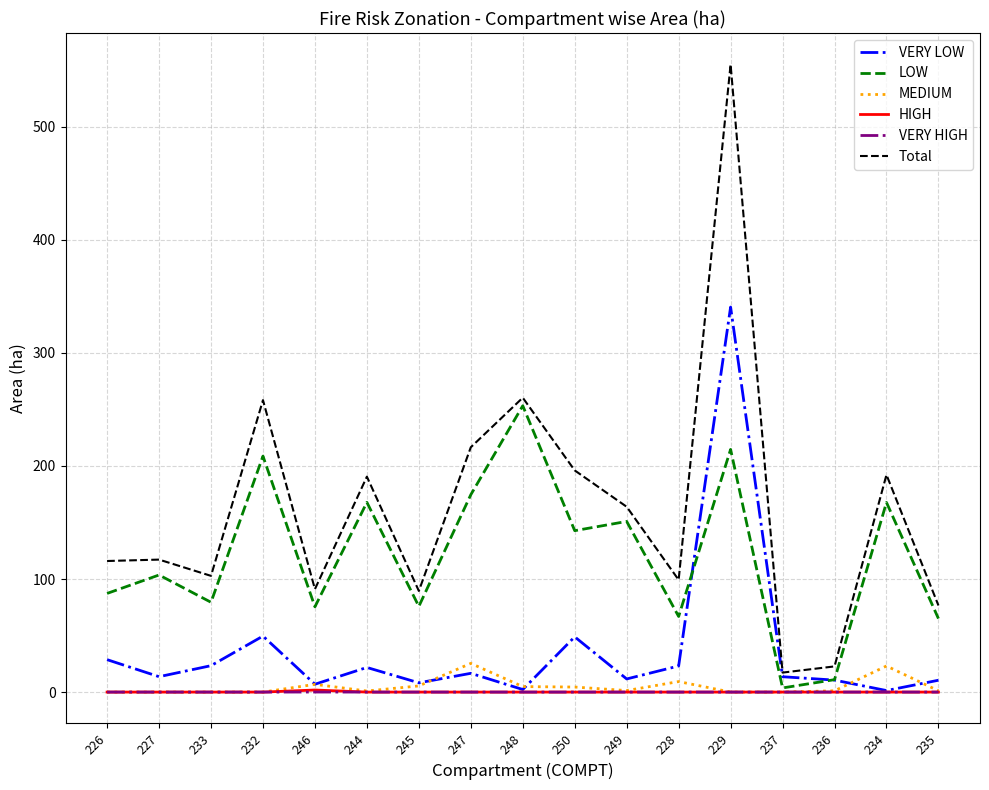

What is the spread (max minus min) of values at 233?

102.8